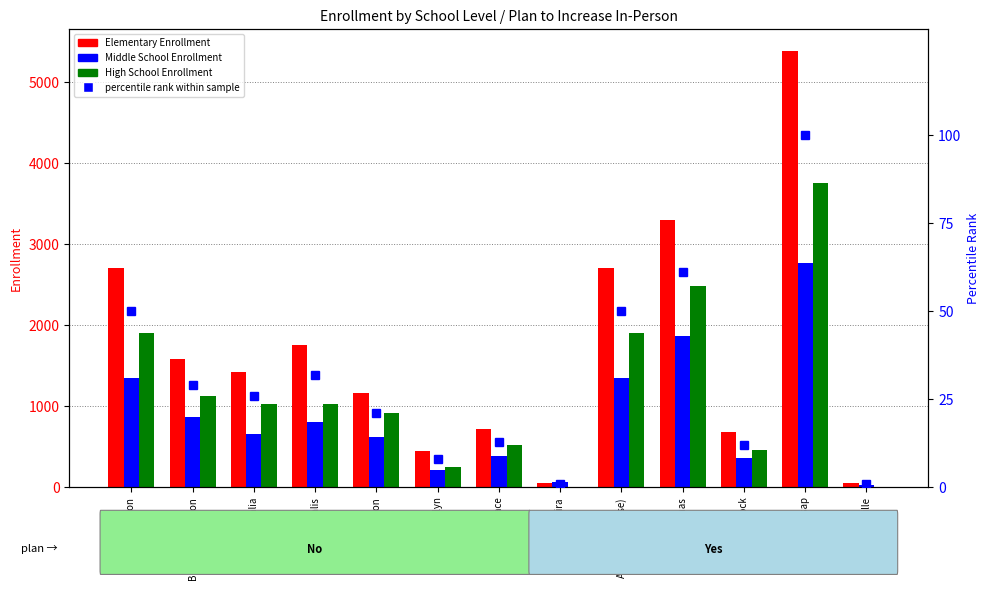

Which has a higher value, Central Kitsap or Burlington-Edison?

Central Kitsap